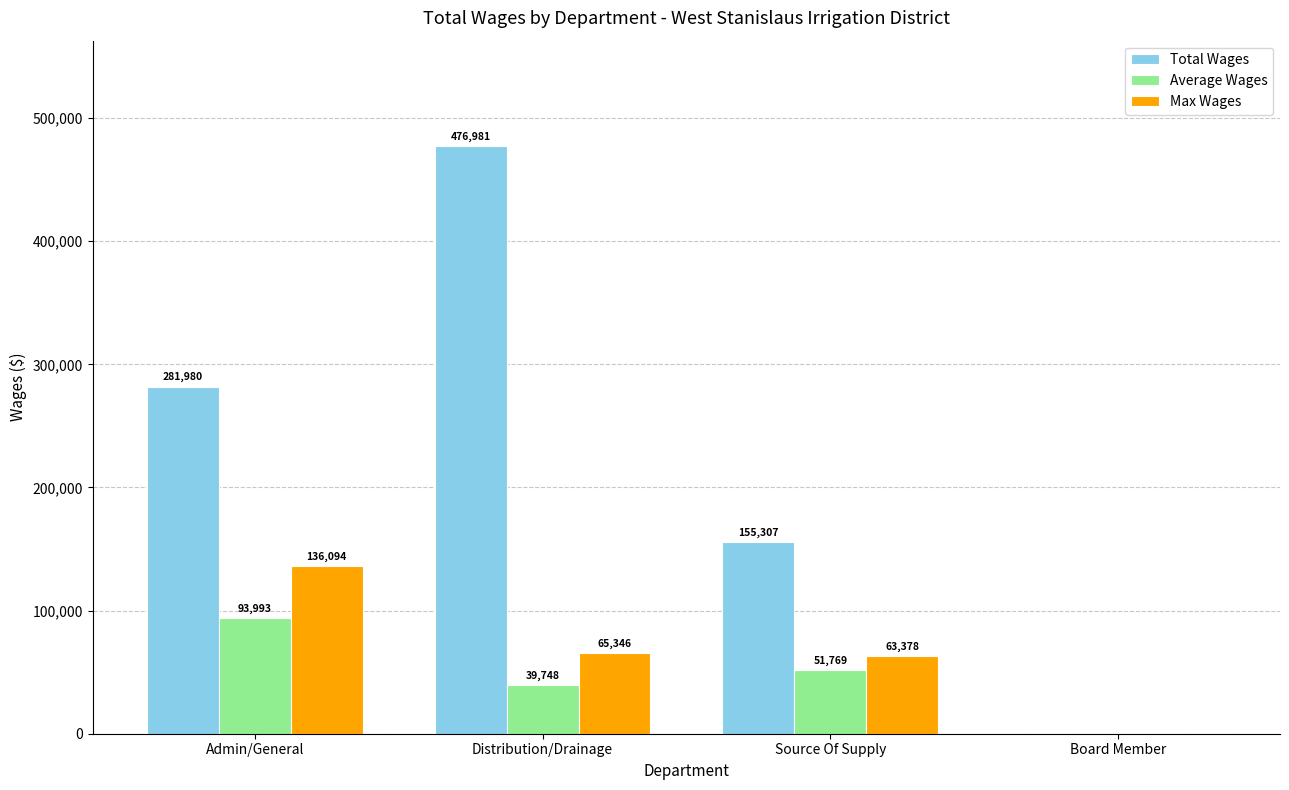

Read the Max Wages value at Admin/General.

136094.0